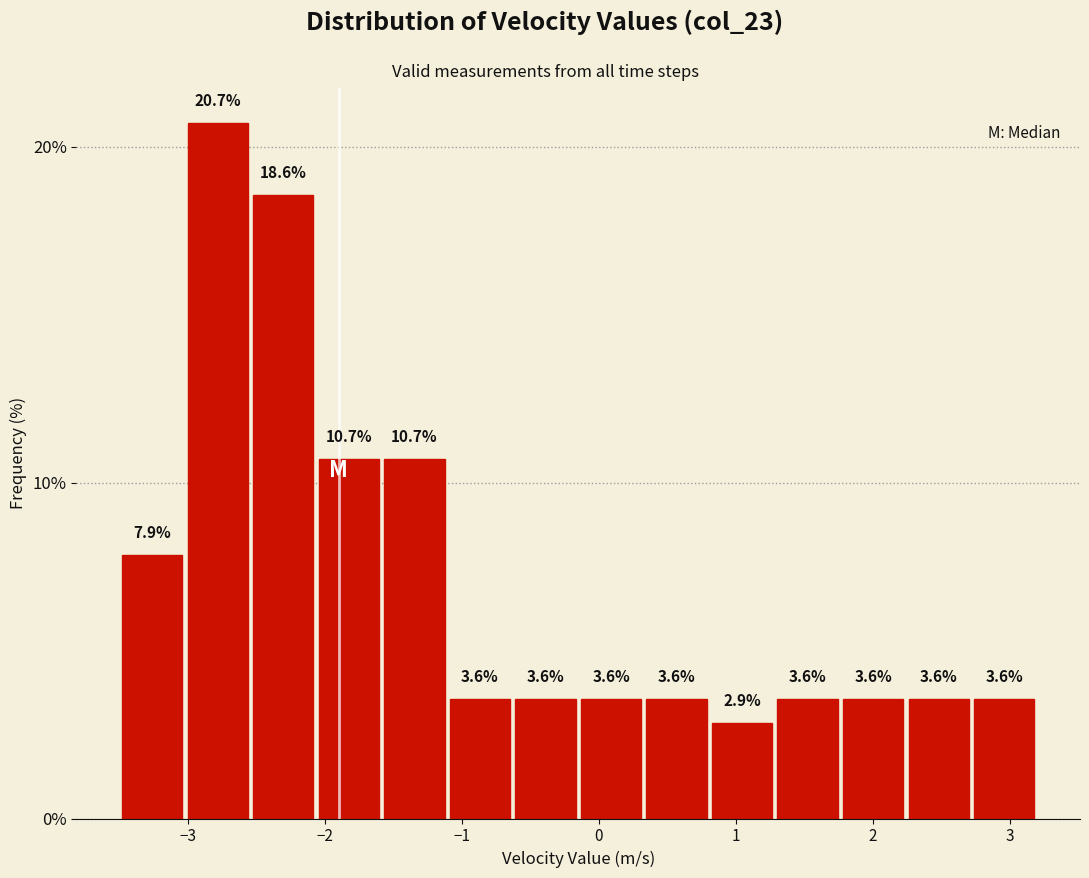

Reading left to right, list every bar in this chart as the range it spans on the x-axis followed by its height. The bar edges are not printed on the chart, so give them approximately, as read against the axis.

-3.5 to -3.0: 7.9
-3.0 to -2.5: 20.7
-2.5 to -2.1: 18.6
-2.1 to -1.6: 10.7
-1.6 to -1.1: 10.7
-1.1 to -0.6: 3.6
-0.6 to -0.1: 3.6
-0.1 to 0.3: 3.6
0.3 to 0.8: 3.6
0.8 to 1.3: 2.9
1.3 to 1.8: 3.6
1.8 to 2.2: 3.6
2.2 to 2.7: 3.6
2.7 to 3.2: 3.6